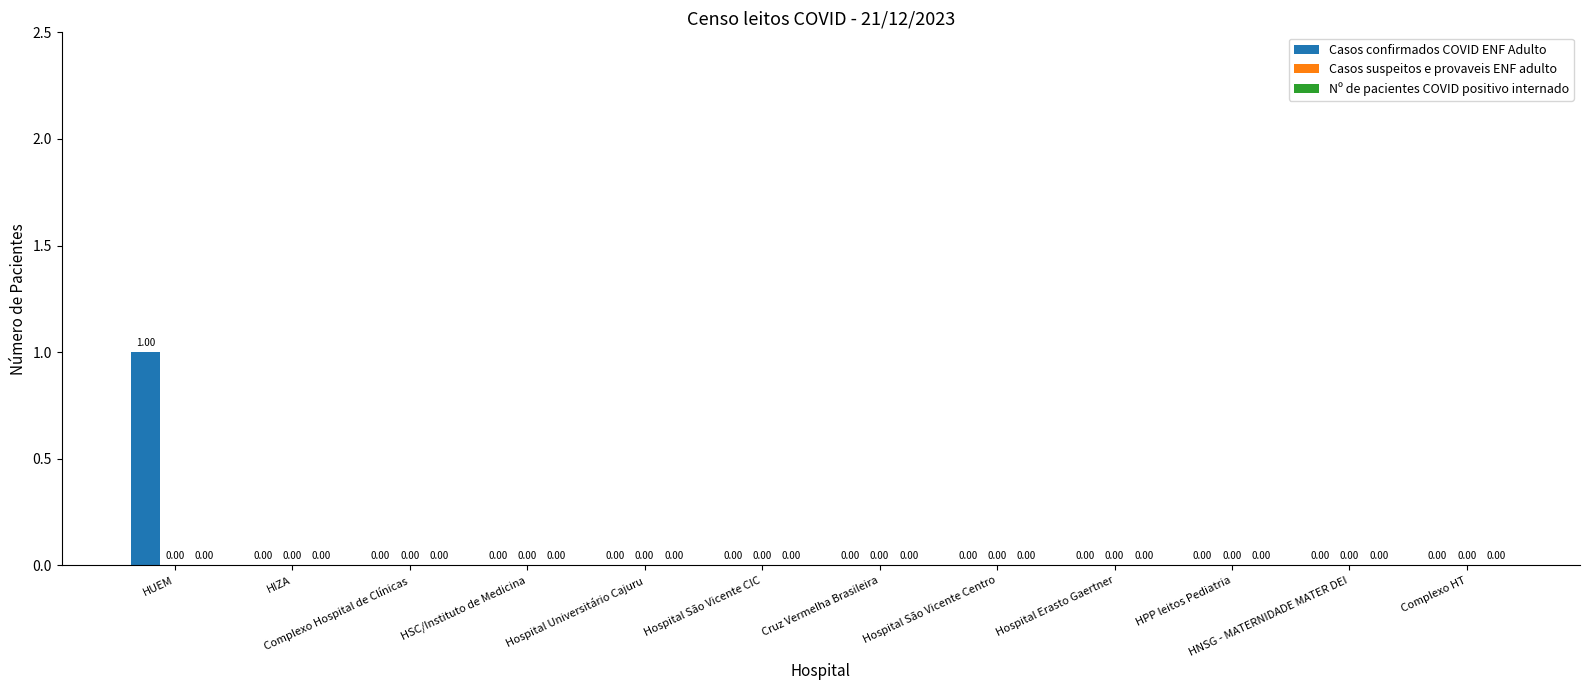

Which has a higher value, Cruz Vermelha Brasileira or HUEM?

HUEM